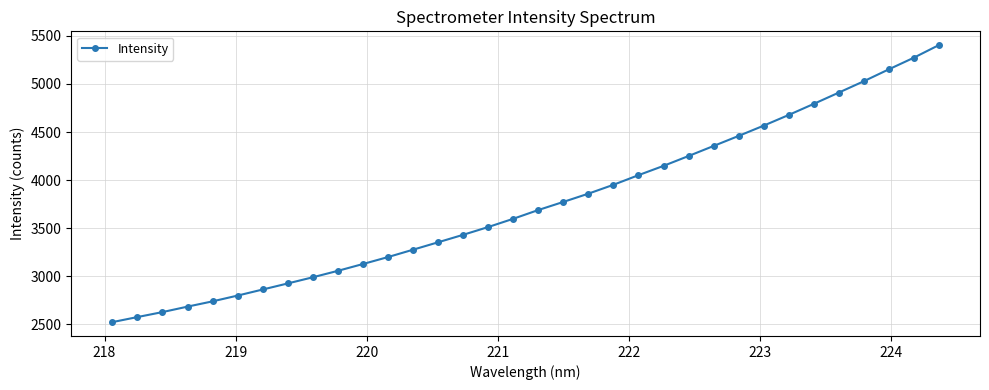

Does the chart have visible grid lines?

Yes